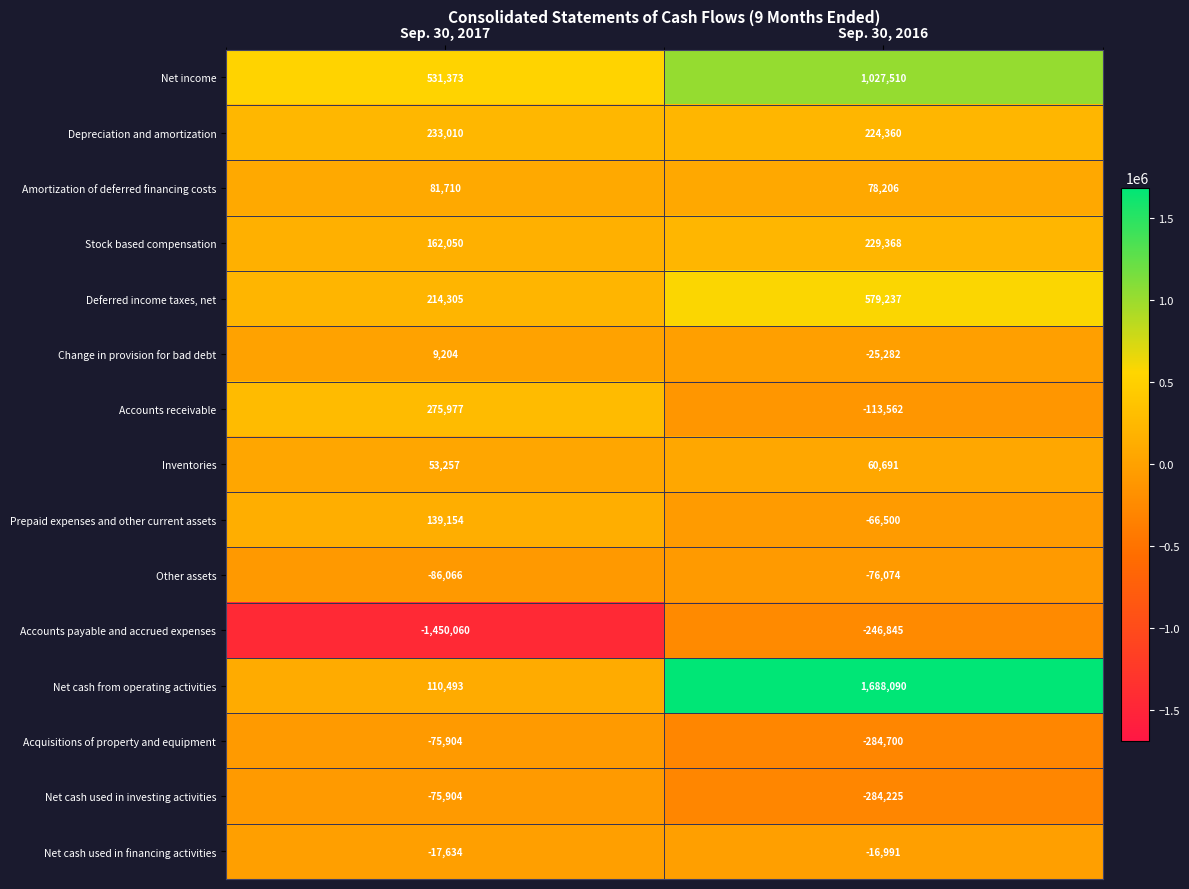

How many distinct data groups are displayed?

15